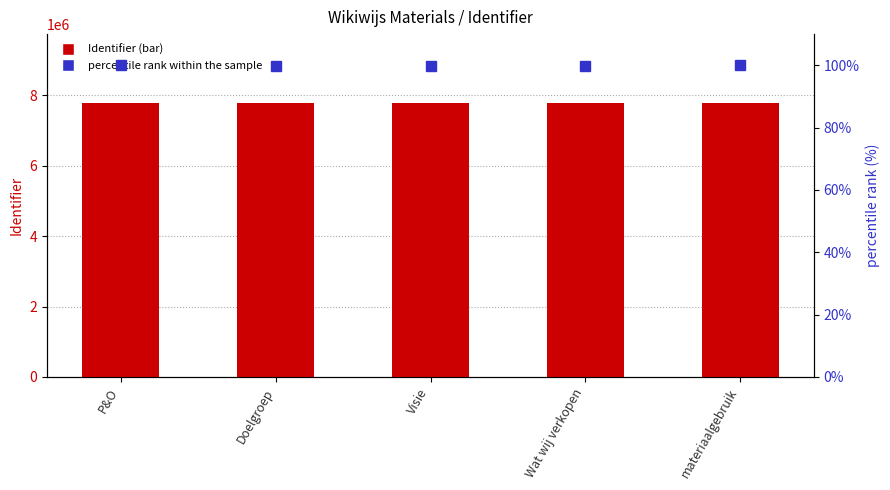

Reading right to left, list all the values displayed in this chart.

Identifier: 7791852.0	7788288.0	7787504.0	7787490.0	7794710.0
percentile rank within the sample: 100.0	99.9	99.9	99.9	100.0